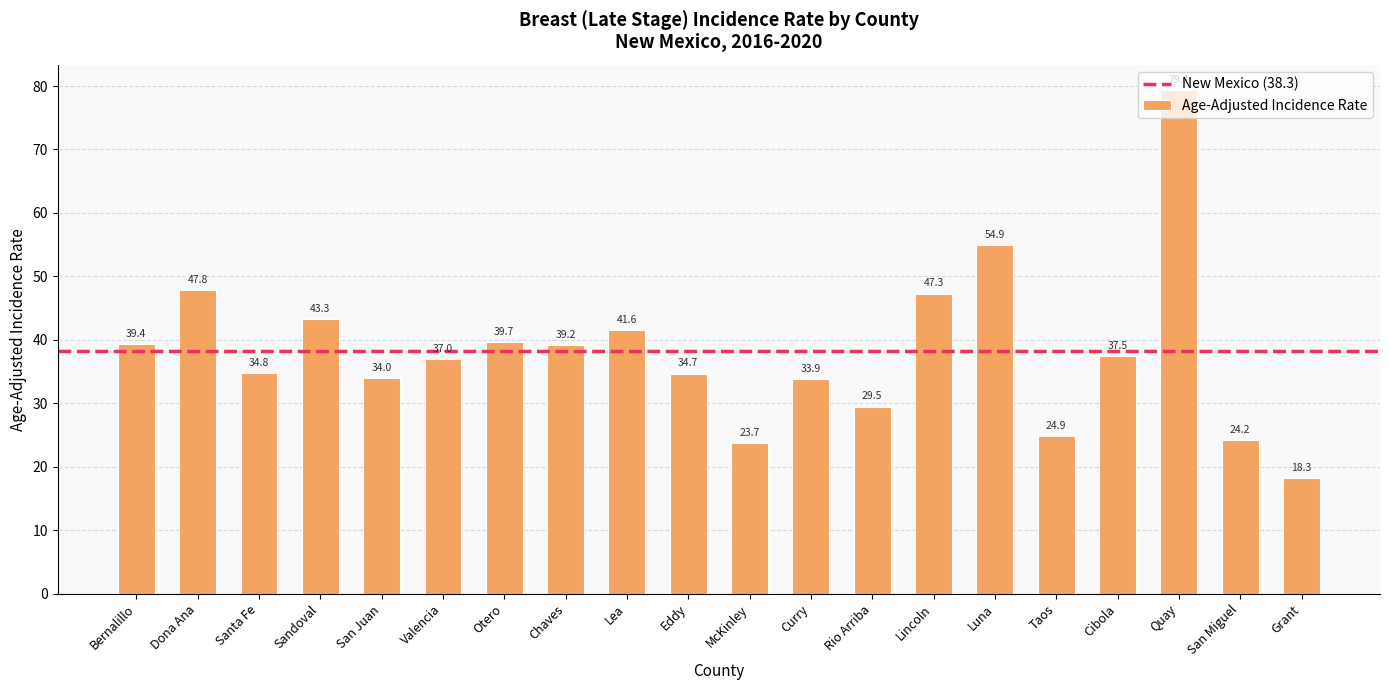

List the labels in order of value, smallest first.

Grant, McKinley, San Miguel, Taos, Rio Arriba, Curry, San Juan, Eddy, Santa Fe, Valencia, Cibola, Chaves, Bernalillo, Otero, Lea, Sandoval, Lincoln, Dona Ana, Luna, Quay